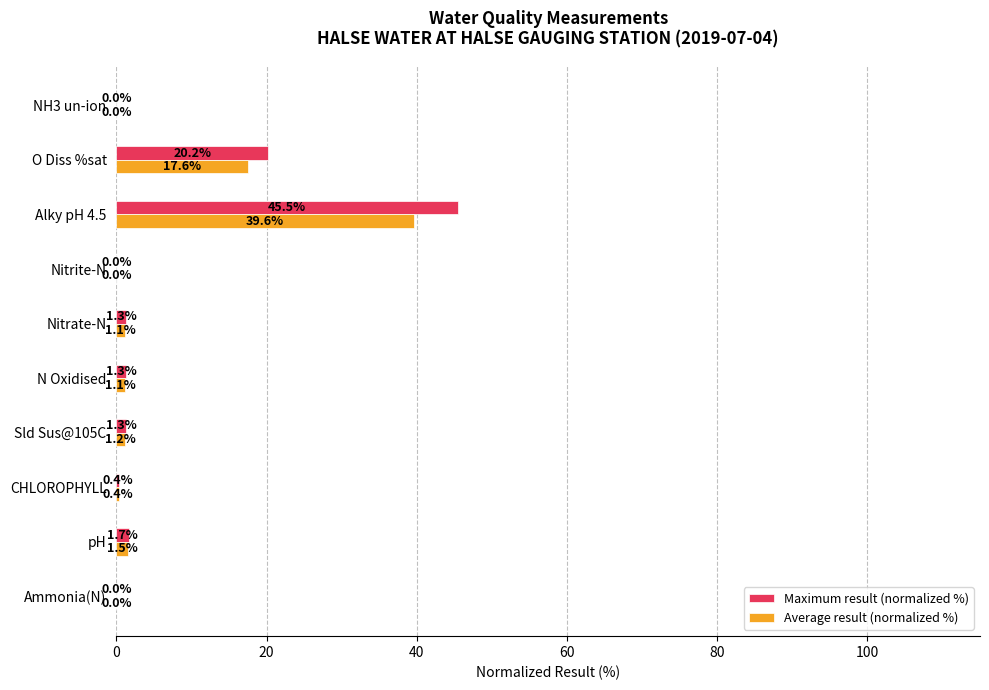

Which series changed the most between Nitrite-N and O Diss %sat?

Maximum result (normalized %)